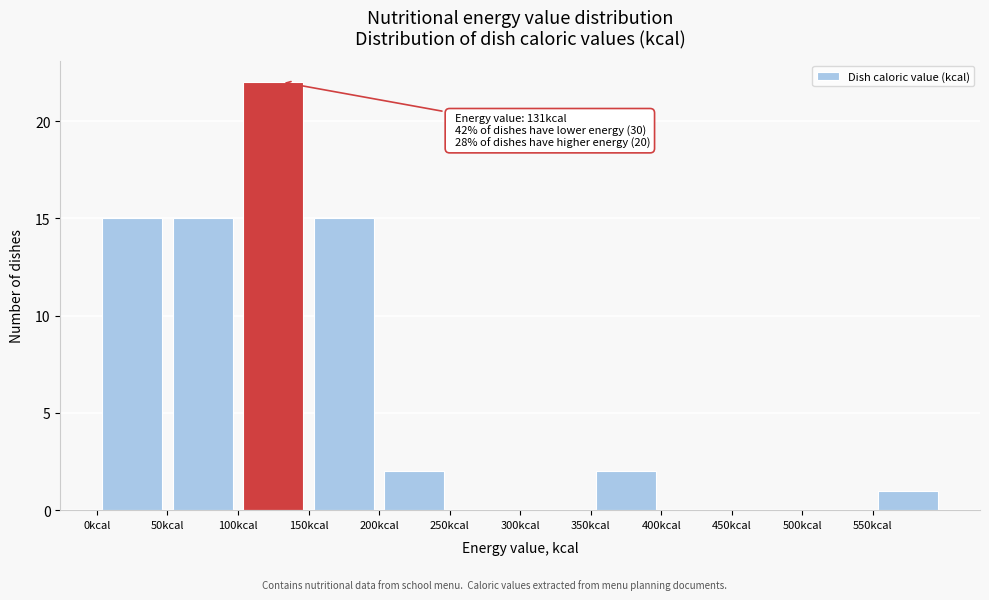

Which range on the x-axis has the tallest bar?

100 to 150